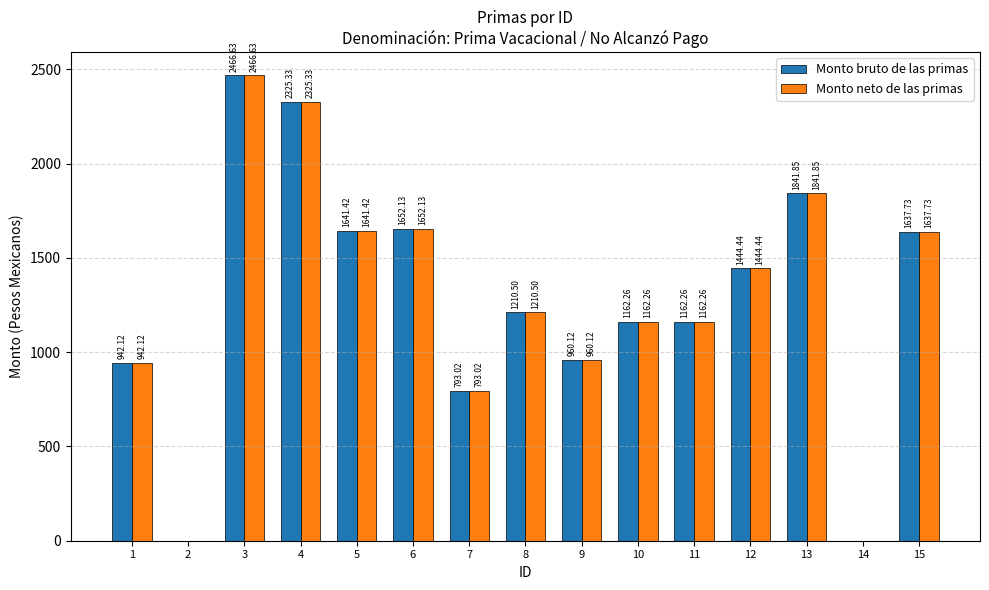

Where does the Monto bruto de las primas series first go above 1210?

3